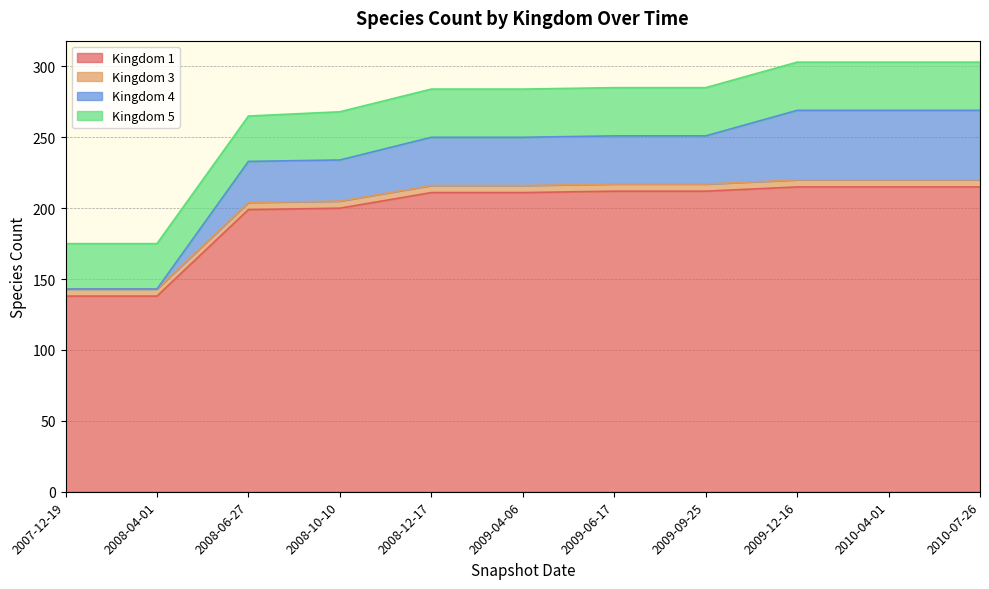

Which category has the lowest value across all series?

2007-12-19